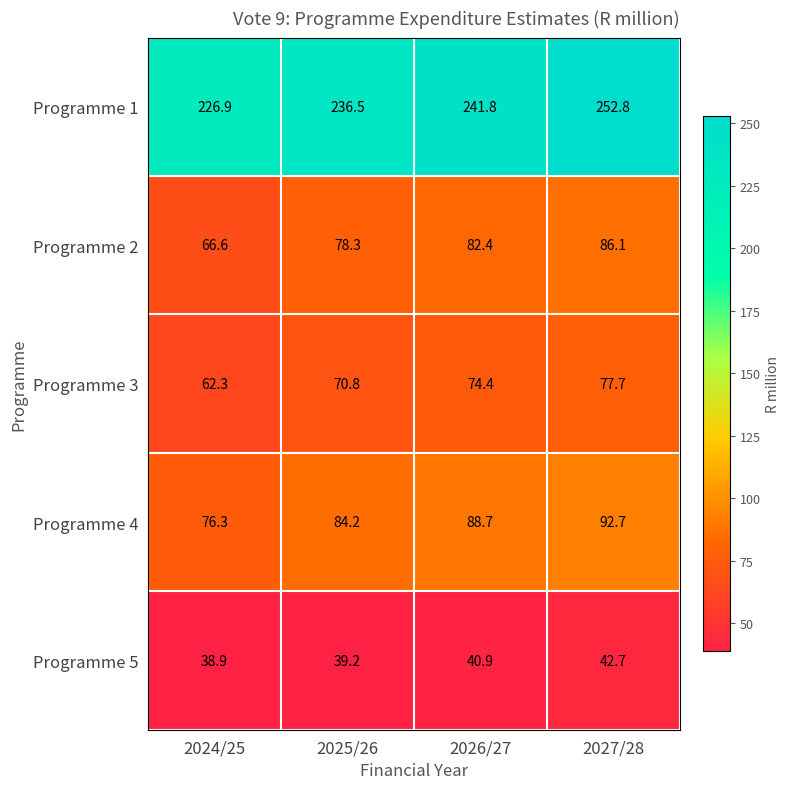

The Programme 3 series shows 74.4 at 2026/27. True or false?

True